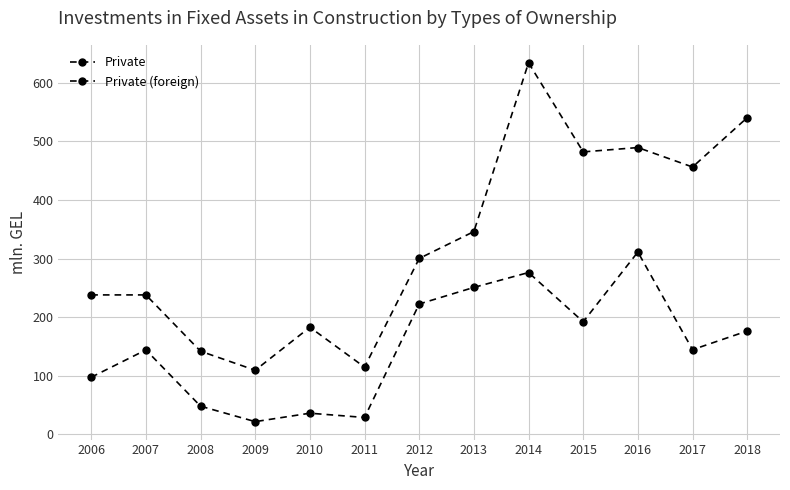

How many data points in Private are above 300?

7